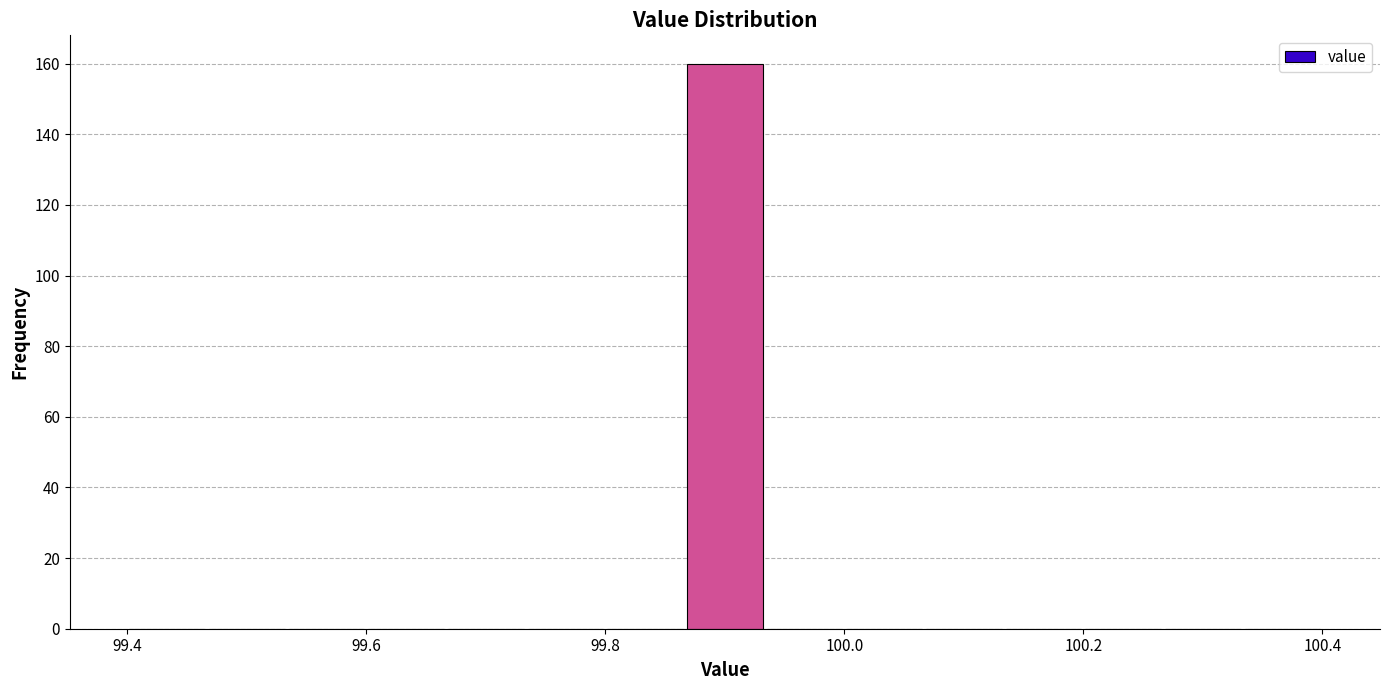

Around what value on the x-axis is the tallest bar? Give the approximate position of its centre, as read against the axis.

99.90